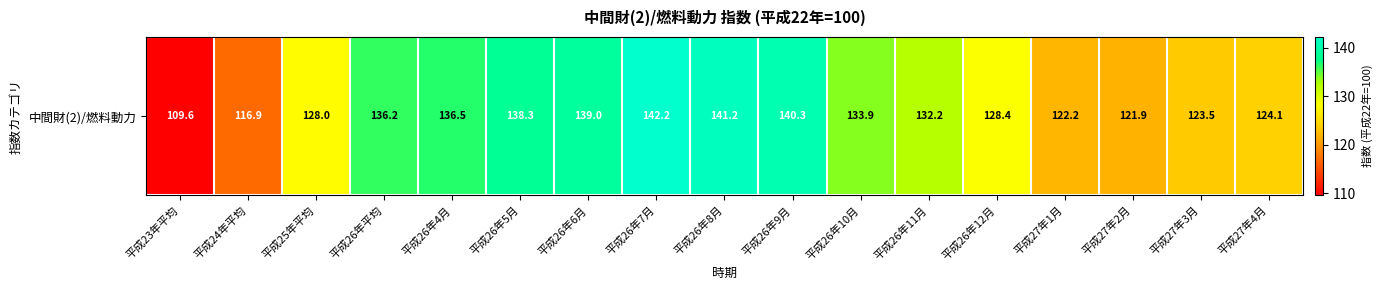

Which category has the highest value across all series?

平成26年7月